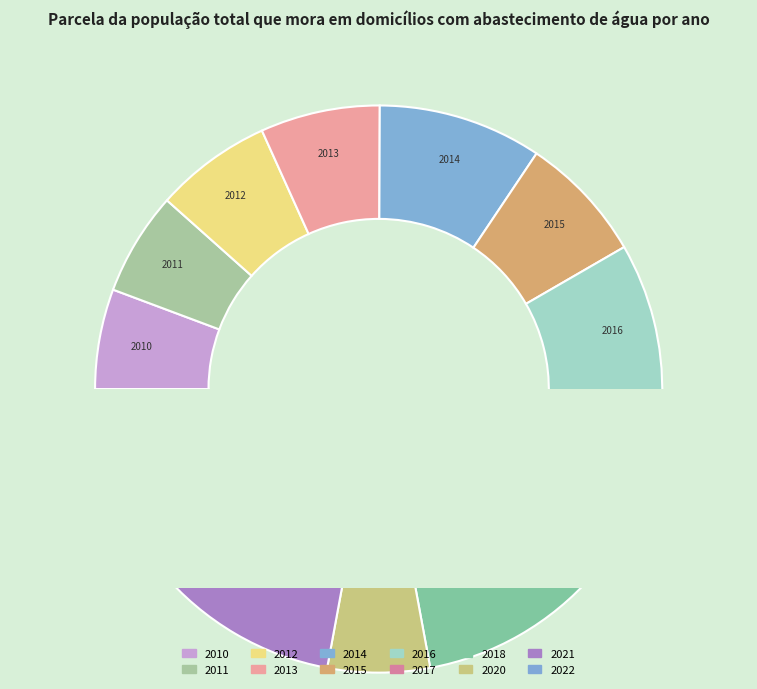

Which slice is the largest?

2021